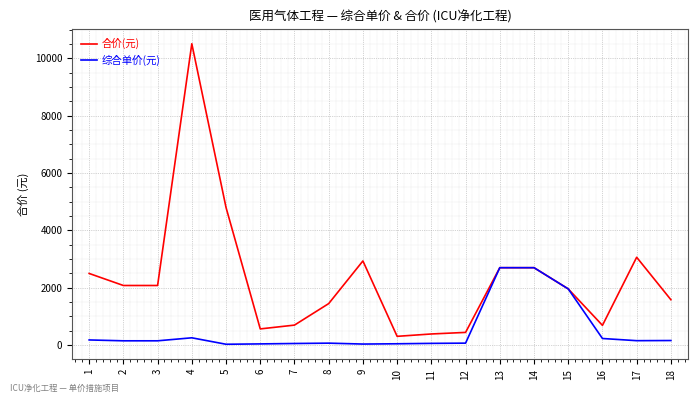

At which category does the chart reach its peak across all series?

4